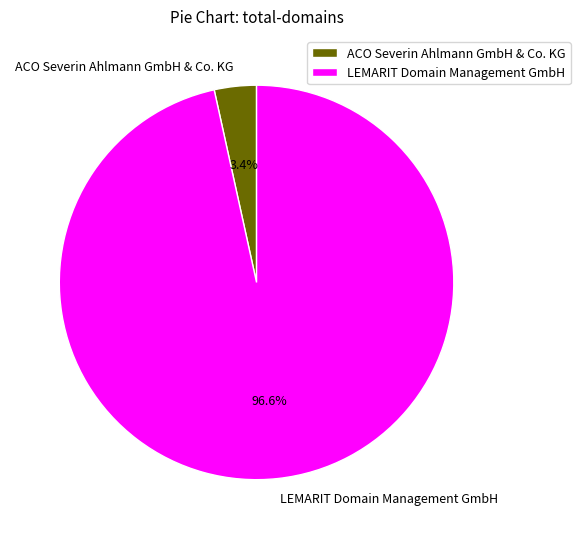

To the nearest percent, what percentage of the pie is LEMARIT Domain Management GmbH?

97%